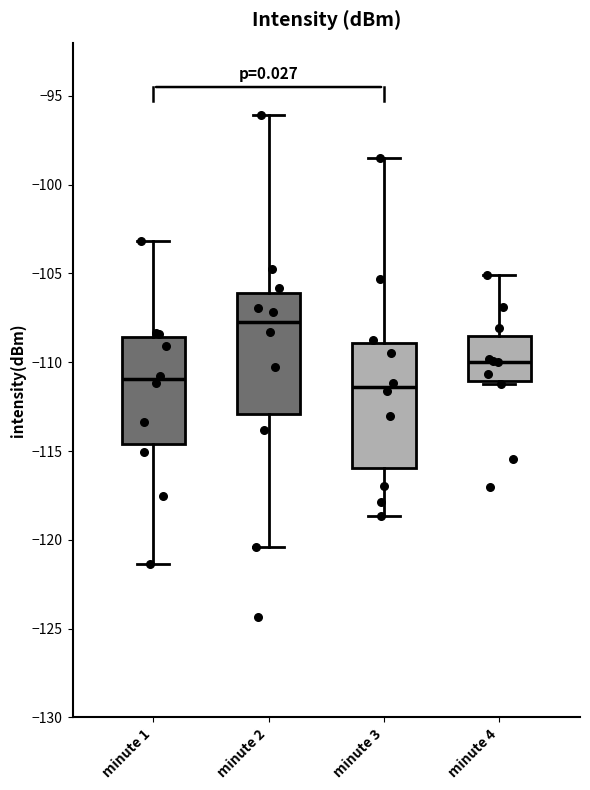

Reading left to right, read every box against the y-axis: the position of its median line, the range the box covers, and the ends of its whiskers. The values are not printed on the chart, so give them approximately, as read against the axis.

minute 1: median -111.0, box -114.5 to -108.5, whiskers -121.5 to -103.0
minute 2: median -107.5, box -113.0 to -106.0, whiskers -120.5 to -96.0
minute 3: median -111.5, box -116.0 to -109.0, whiskers -118.5 to -98.5
minute 4: median -110.0, box -111.0 to -108.5, whiskers -111.0 to -105.0